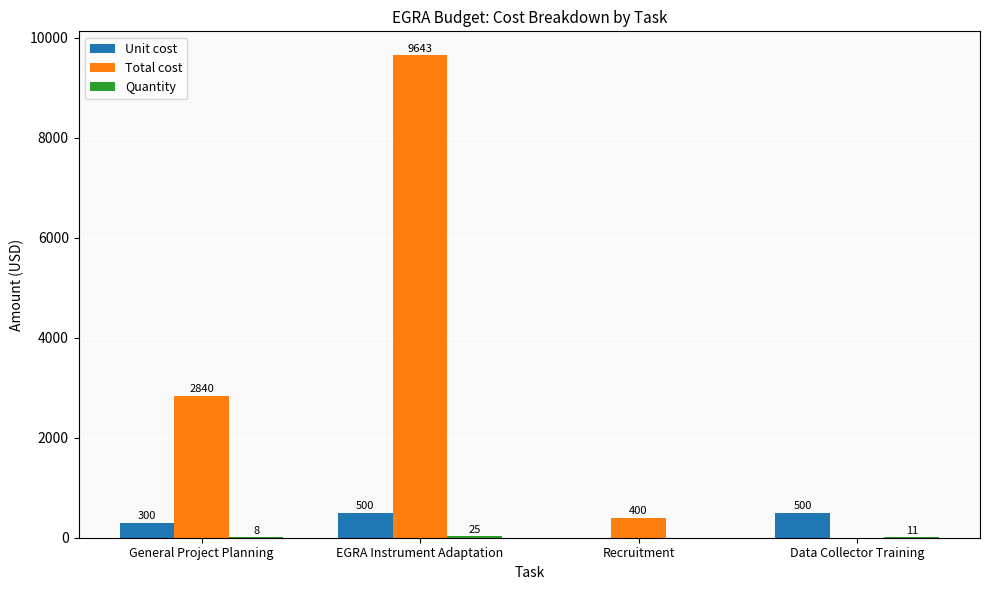

What is the highest value of the Total cost series?

9643